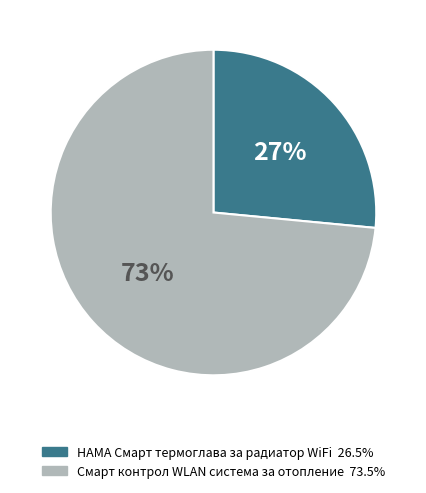

The HAMA Смарт термоглава за радиатор WiFi slice represents 20% of the pie. True or false?

False